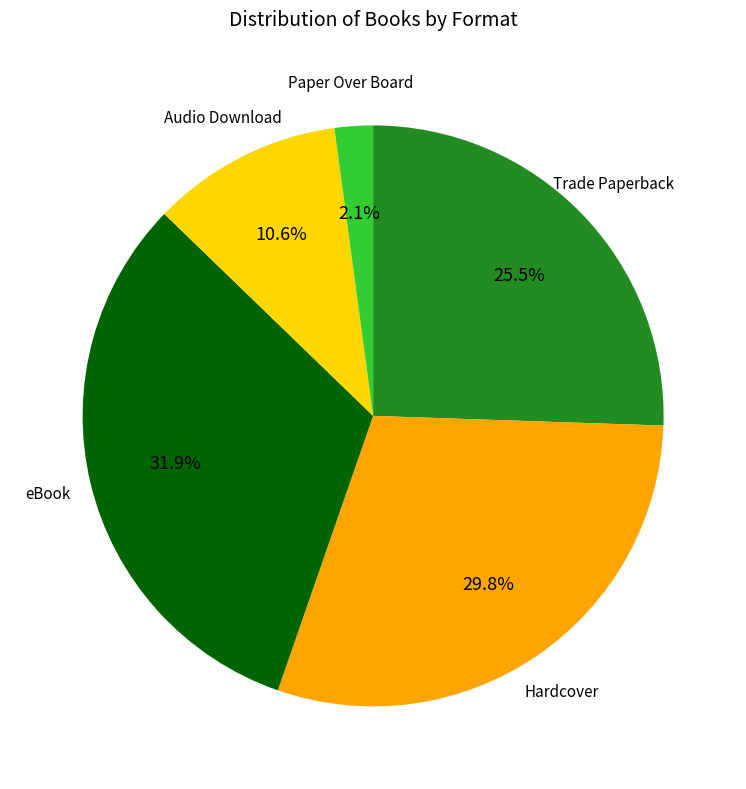

How many segments does this pie chart have?

5